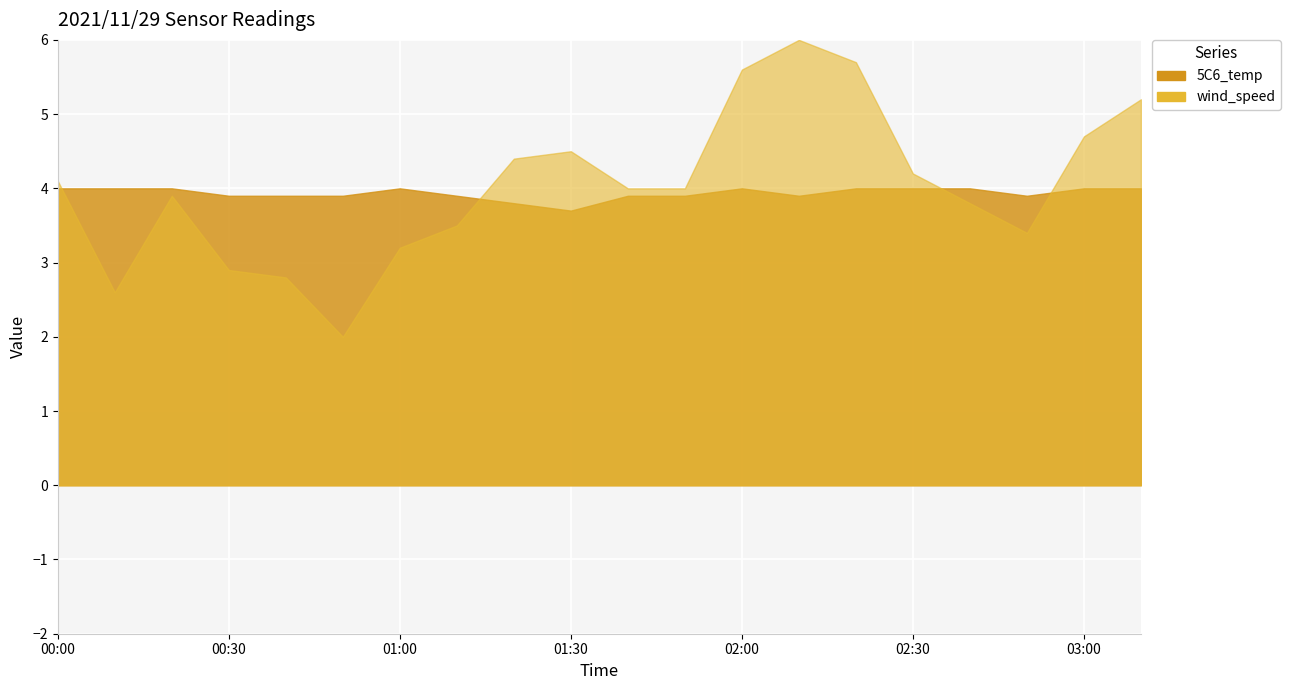

What is the difference between the wind_speed values at 00:50 and 00:00?

2.1